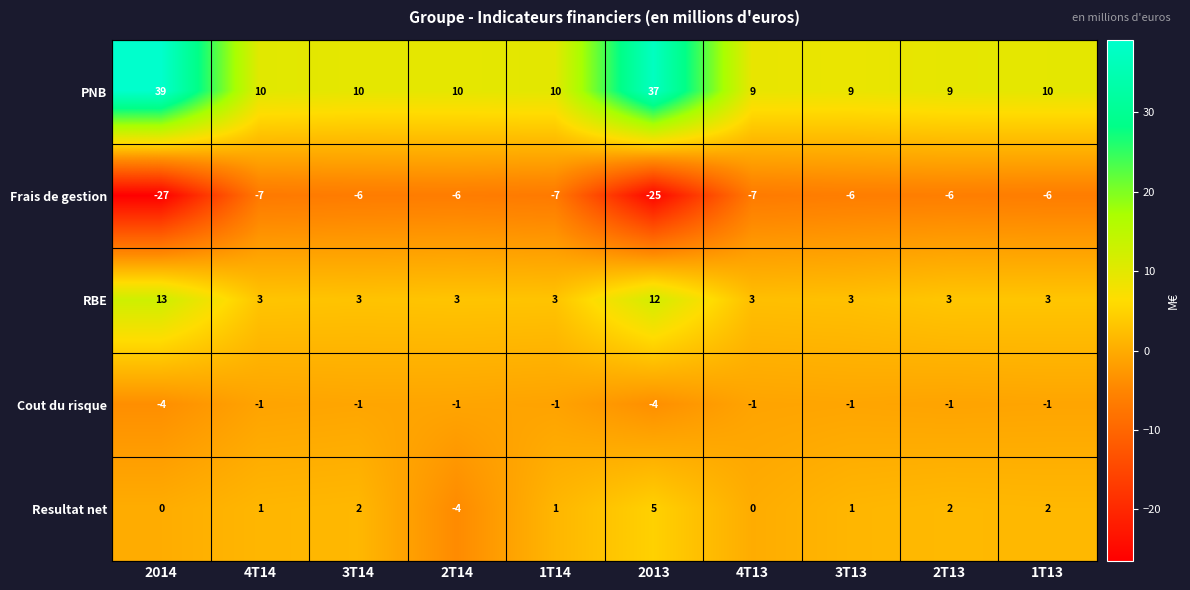

List the series in order of their peak value, highest first.

PNB, RBE, Resultat net, Cout du risque, Frais de gestion